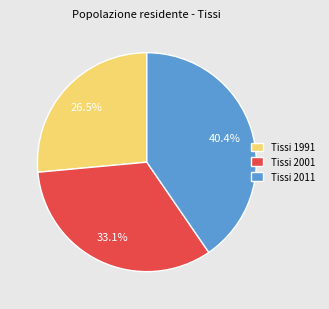

Rank the categories by value from highest to lowest.

Tissi 2011, Tissi 2001, Tissi 1991